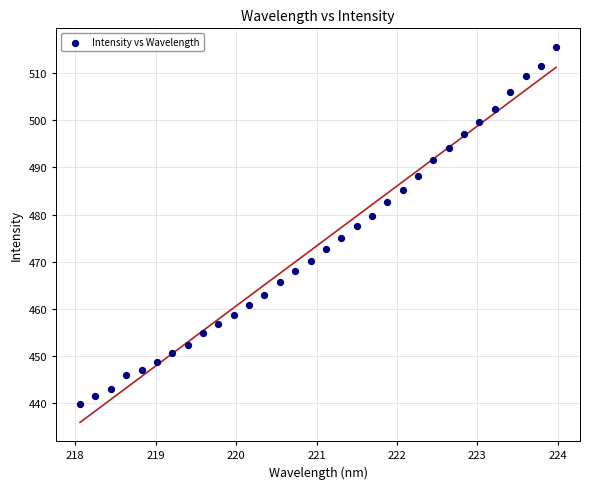

What is the range of X values (max minus min)?

5.9